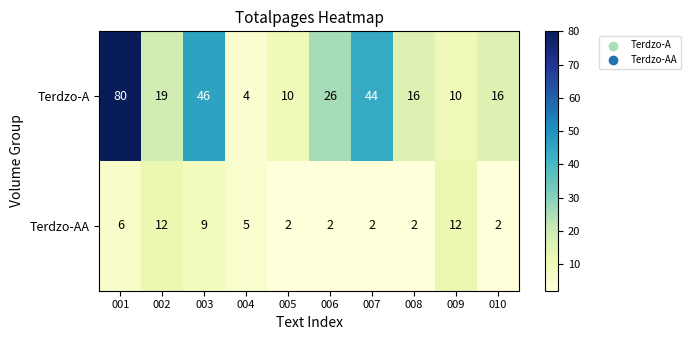

What is the total value across all series at 002?

31